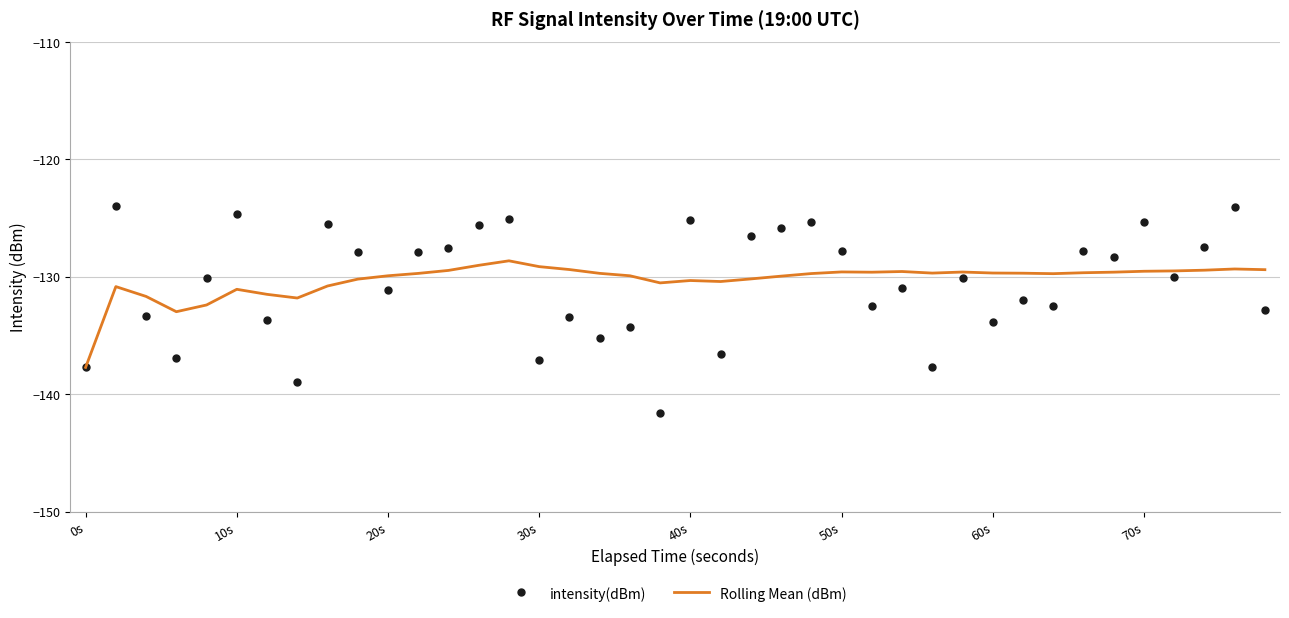

What is the highest value of the Rolling Mean (dBm) series?

-128.6